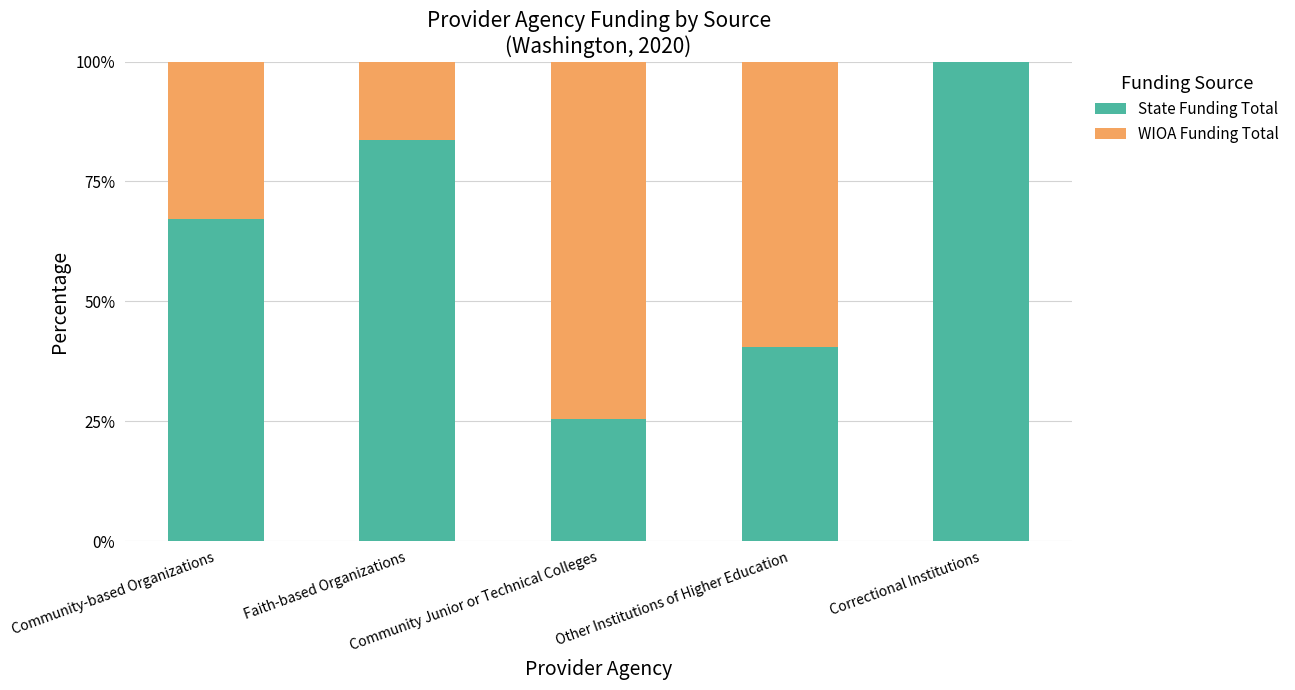

What is the sum of the State Funding Total values at Community Junior or Technical Colleges and Faith-based Organizations?

109.0